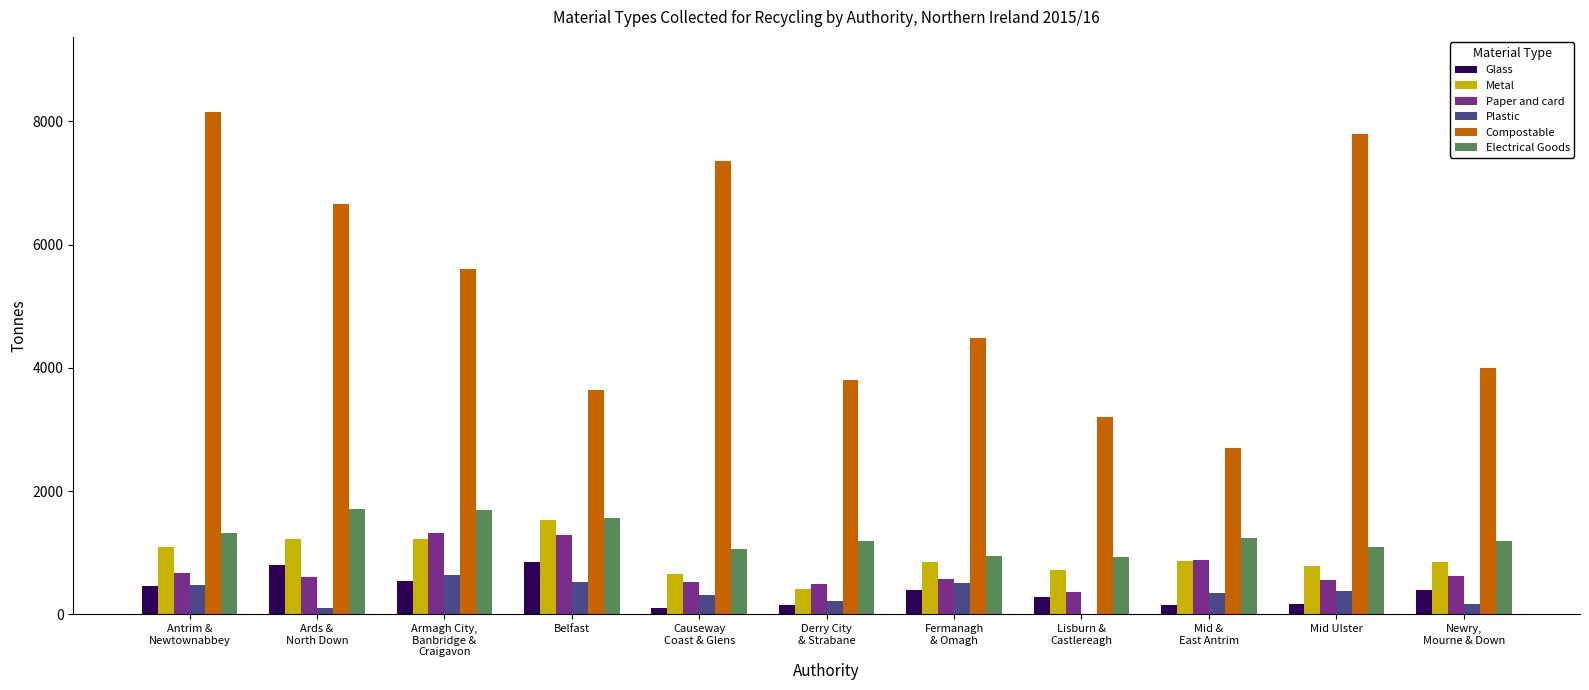

Which series has the largest total across all categories?

Compostable